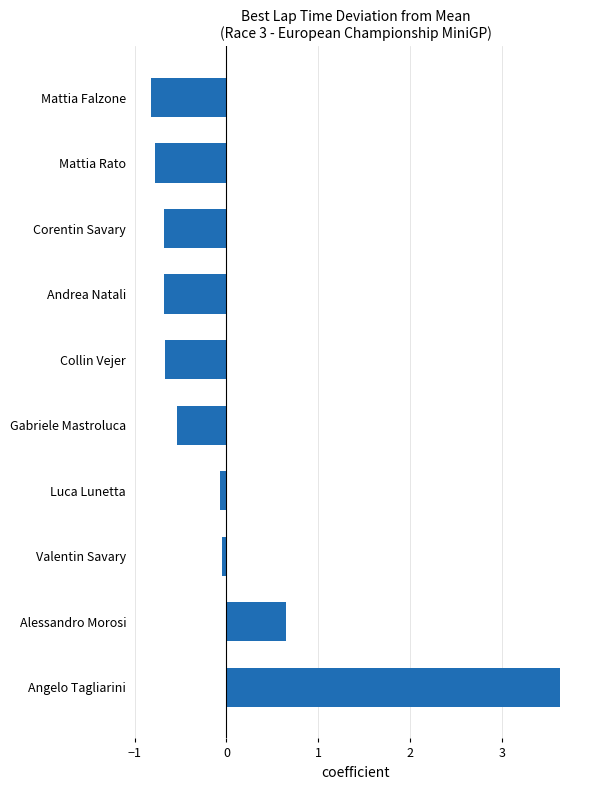

What is the greatest value displayed?

3.6